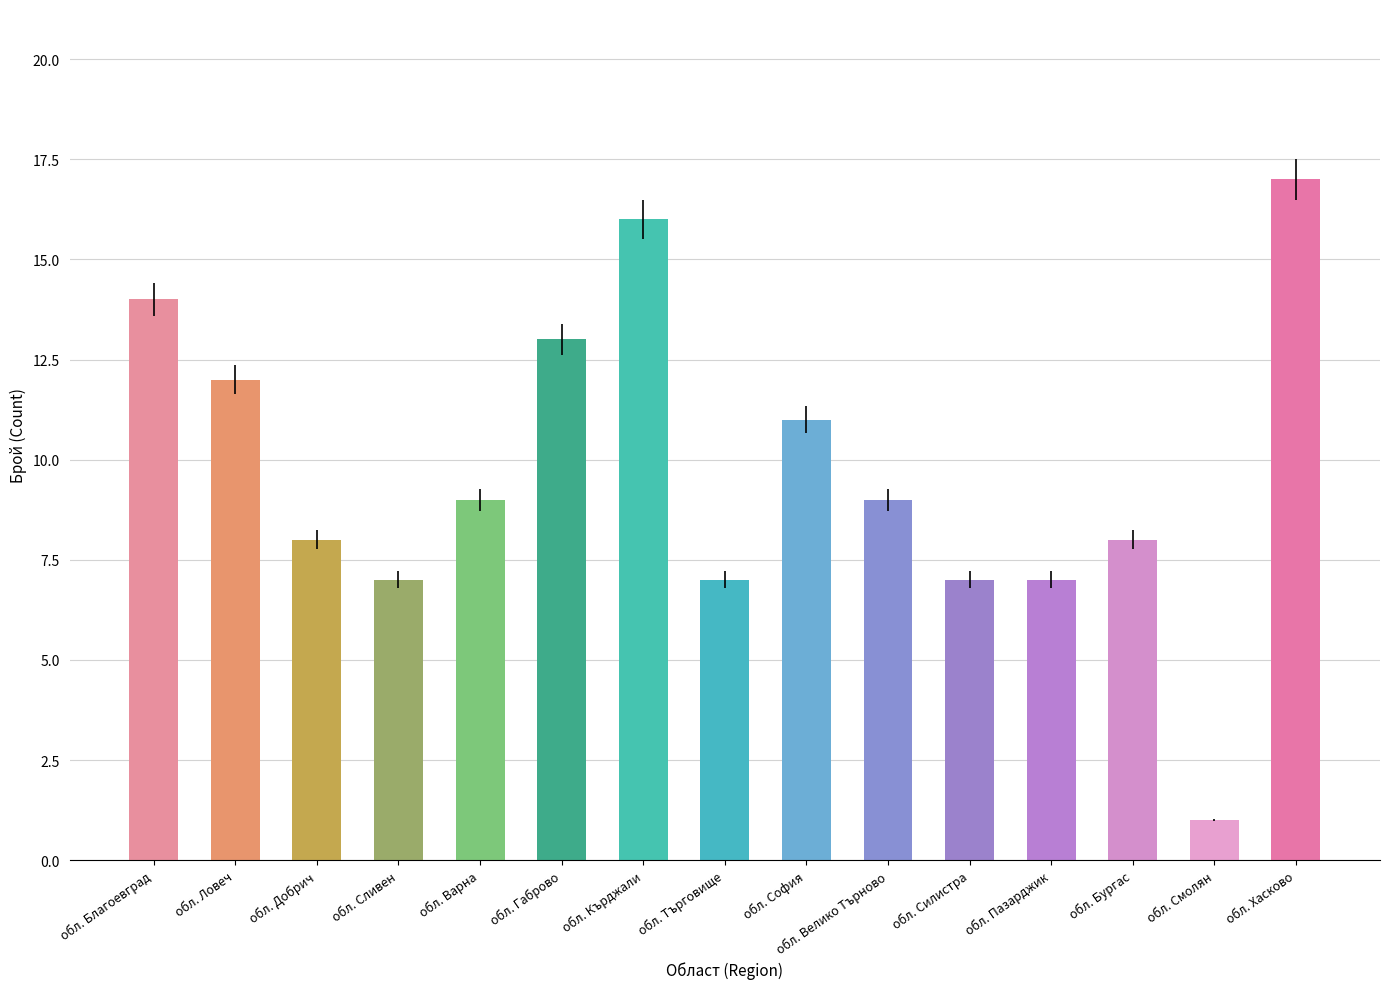

Reading left to right, transcribe all the data shown in this chart.

обл. Благоевград=14	обл. Ловеч=12	обл. Добрич=8	обл. Сливен=7	обл. Варна=9	обл. Габрово=13	обл. Кърджали=16	обл. Търговище=7	обл. София=11	обл. Велико Търново=9	обл. Силистра=7	обл. Пазарджик=7	обл. Бургас=8	обл. Смолян=1	обл. Хасково=17